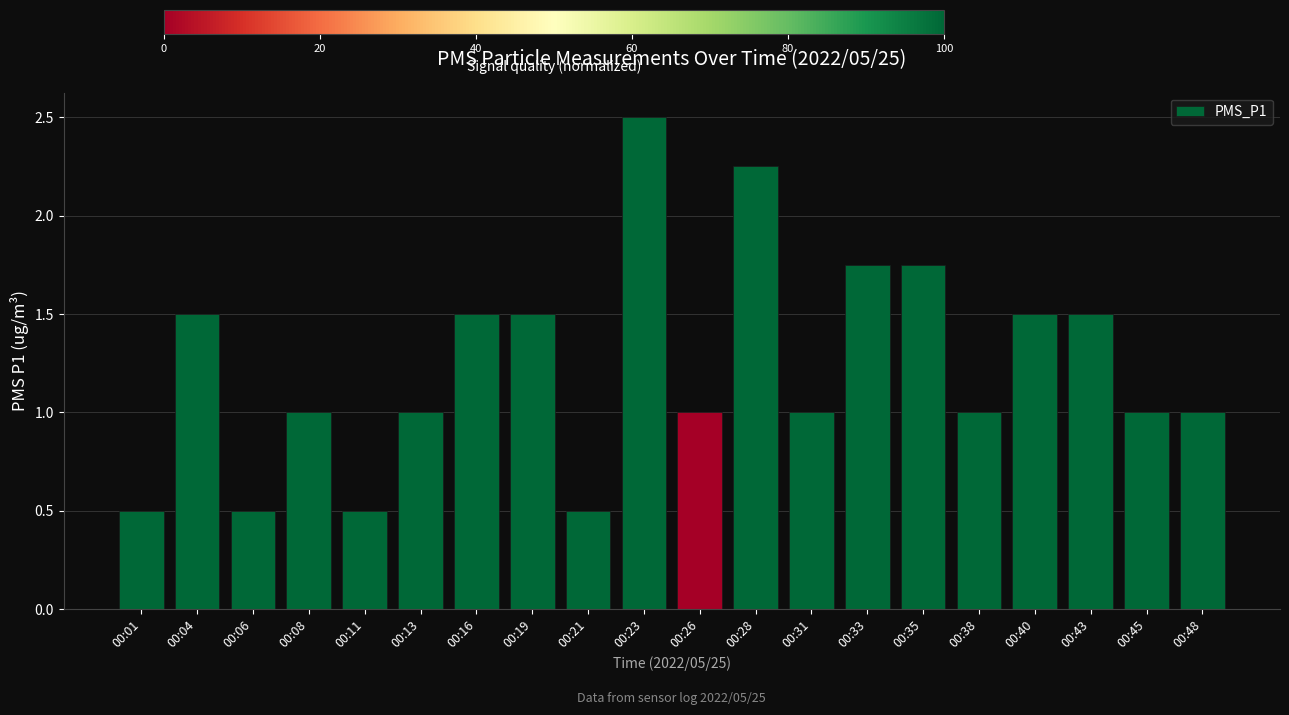

The chart shows a value of 0.2 at 00:11. True or false?

False